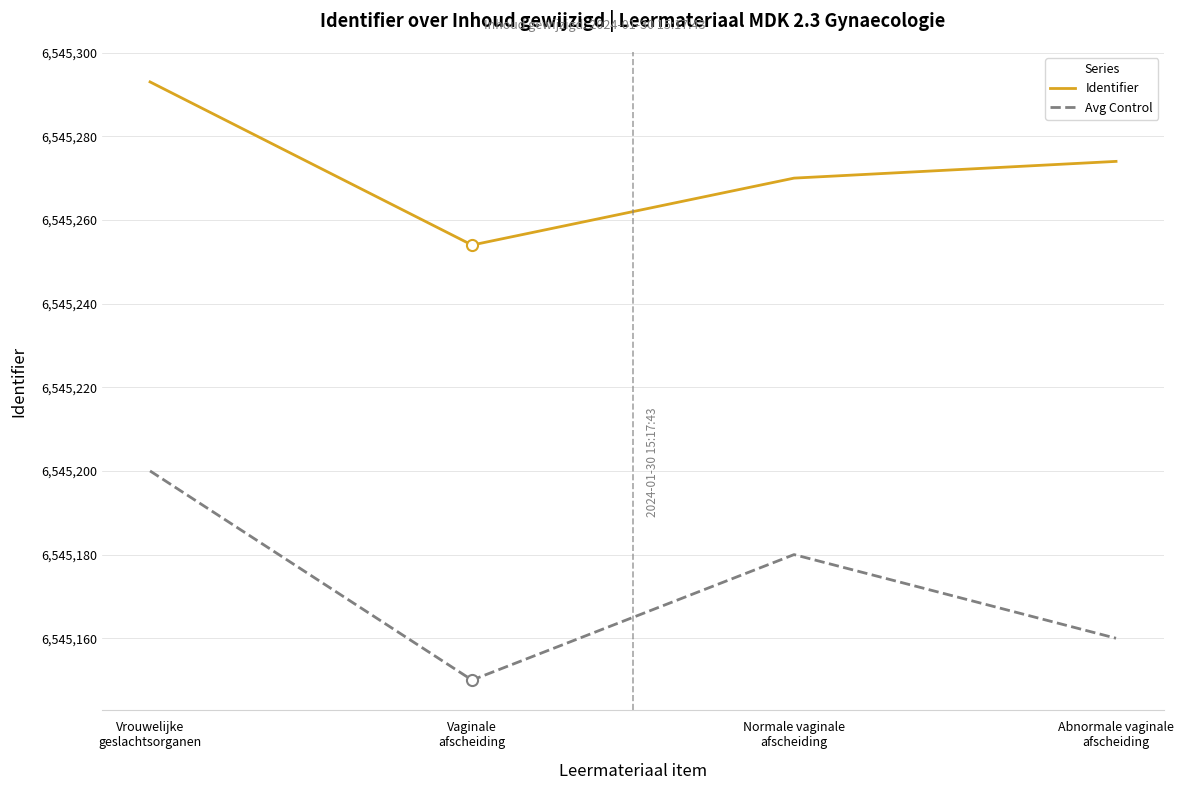

Is it true that Identifier equals 6545270 at Normale vaginale
afscheiding?

True